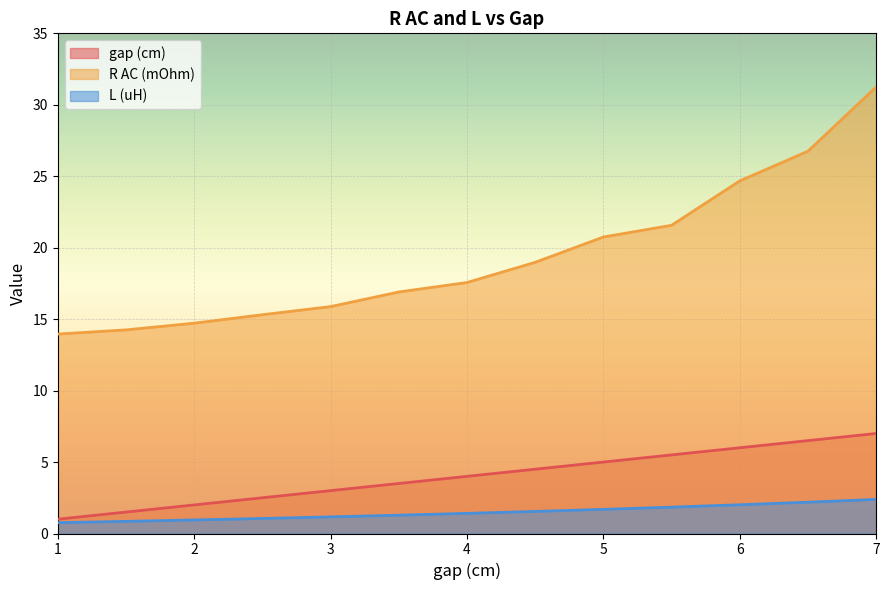

True or false: gap (cm) and L (uH) cross at least once.

False